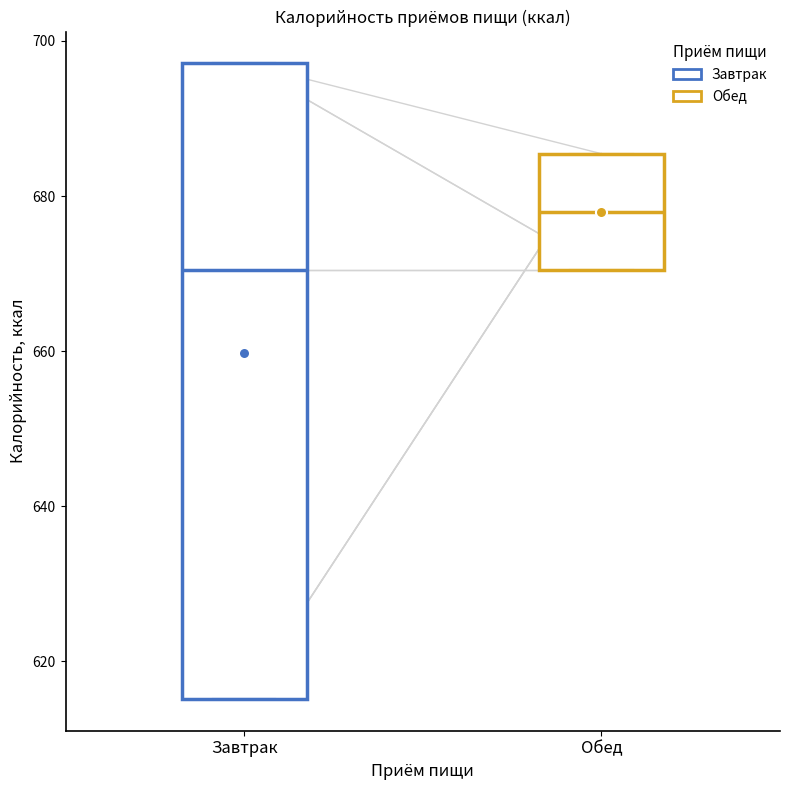

Which box has the lowest median line?

Завтрак